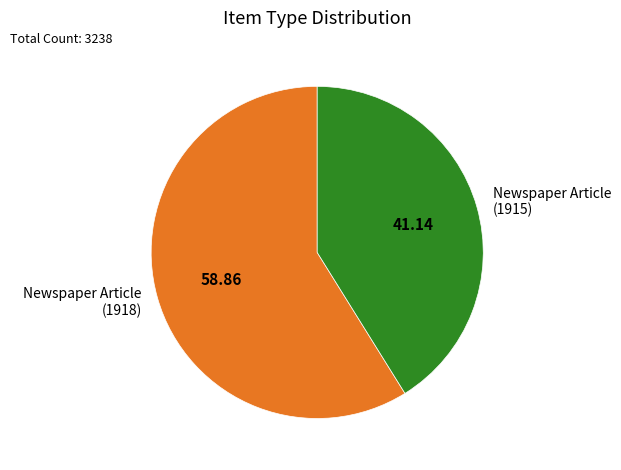

Which slice is the largest?

Newspaper Article (1918)